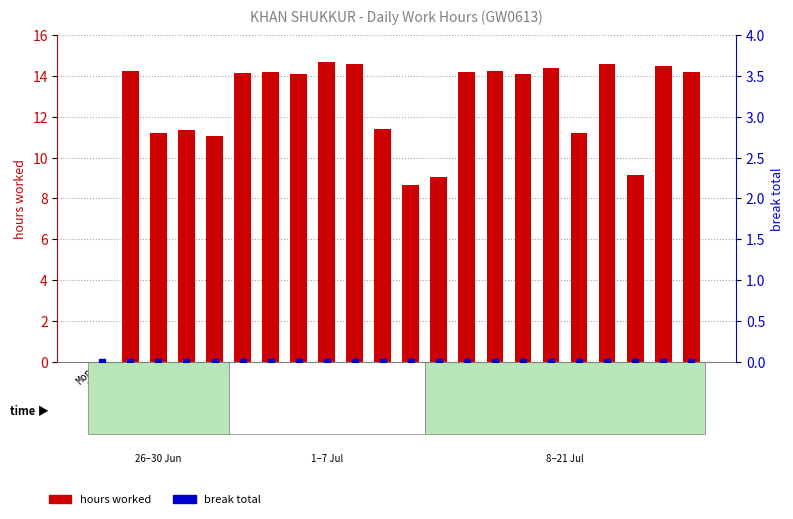

Rank the series by their average value, from lowest to highest.

break total, hours worked